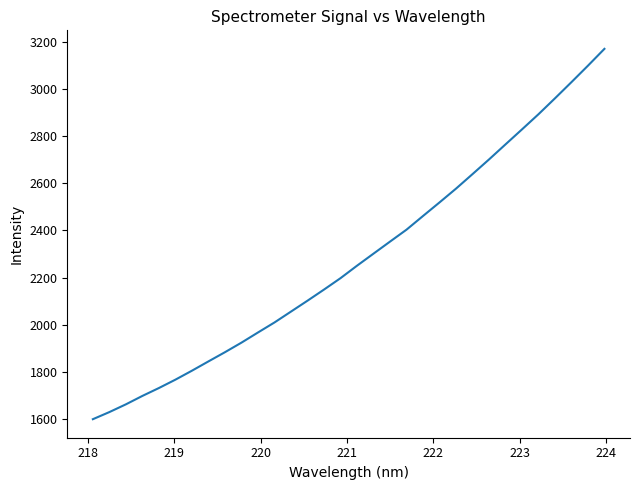

What is the maximum value shown in the chart?

3170.8